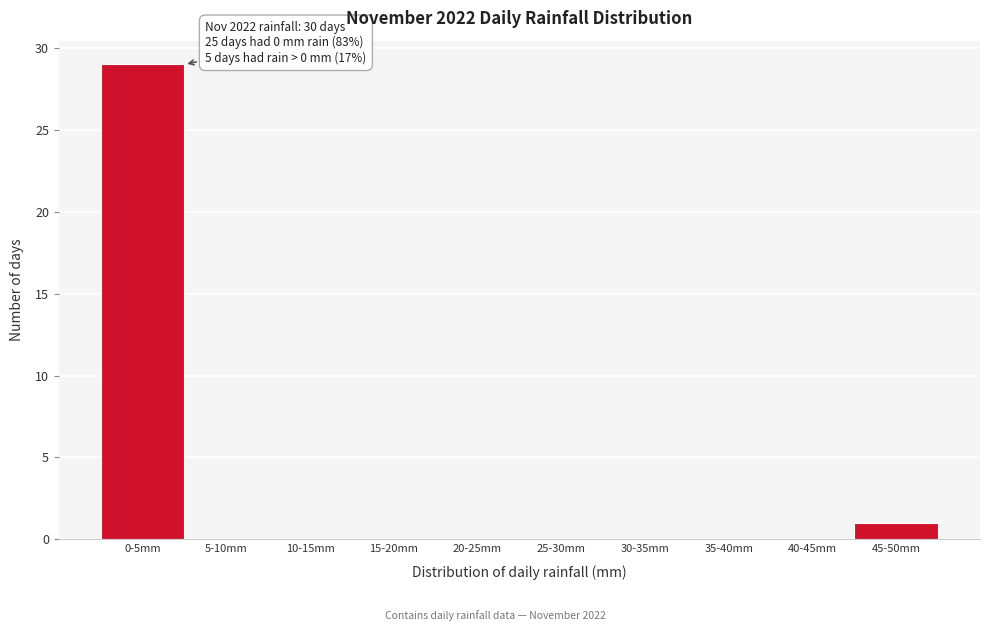

Reading left to right, transcribe all the data shown in this chart.

0-5mm=29	5-10mm=0	10-15mm=0	15-20mm=0	20-25mm=0	25-30mm=0	30-35mm=0	35-40mm=0	40-45mm=0	45-50mm=1